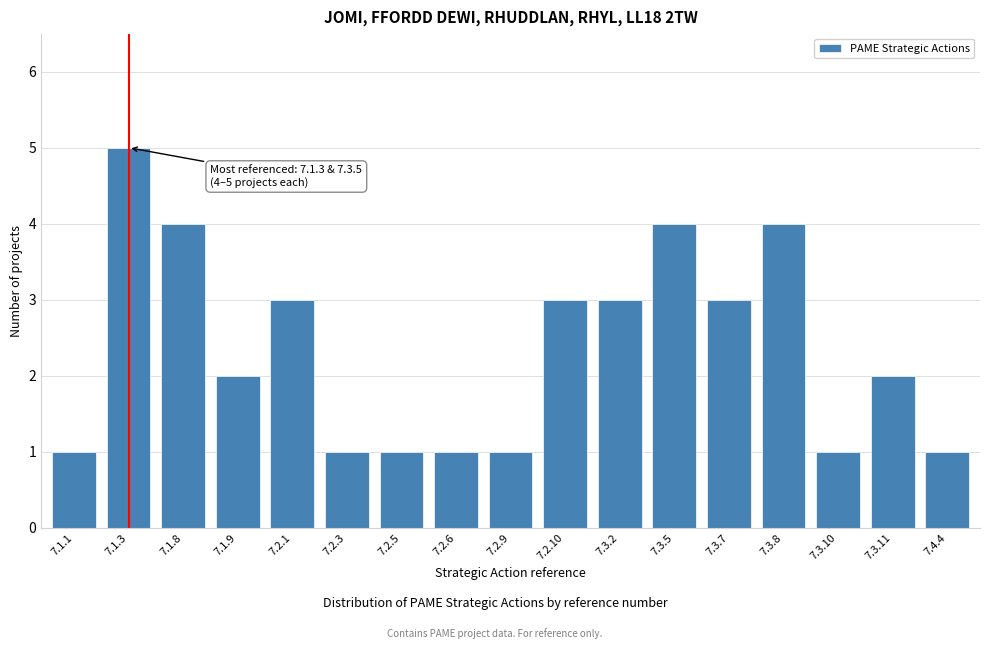

Reading left to right, extract all data points from this chart.

1	5	4	2	3	1	1	1	1	3	3	4	3	4	1	2	1